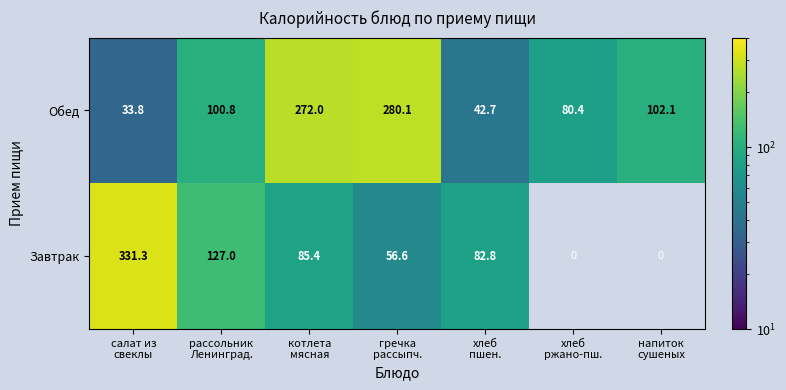

Reading left to right, transcribe all the data shown in this chart.

Обед: 33.8	100.8	272.0	280.1	42.7	80.4	102.1
Завтрак: 331.3	127.0	85.4	56.6	82.8	0.0	0.0